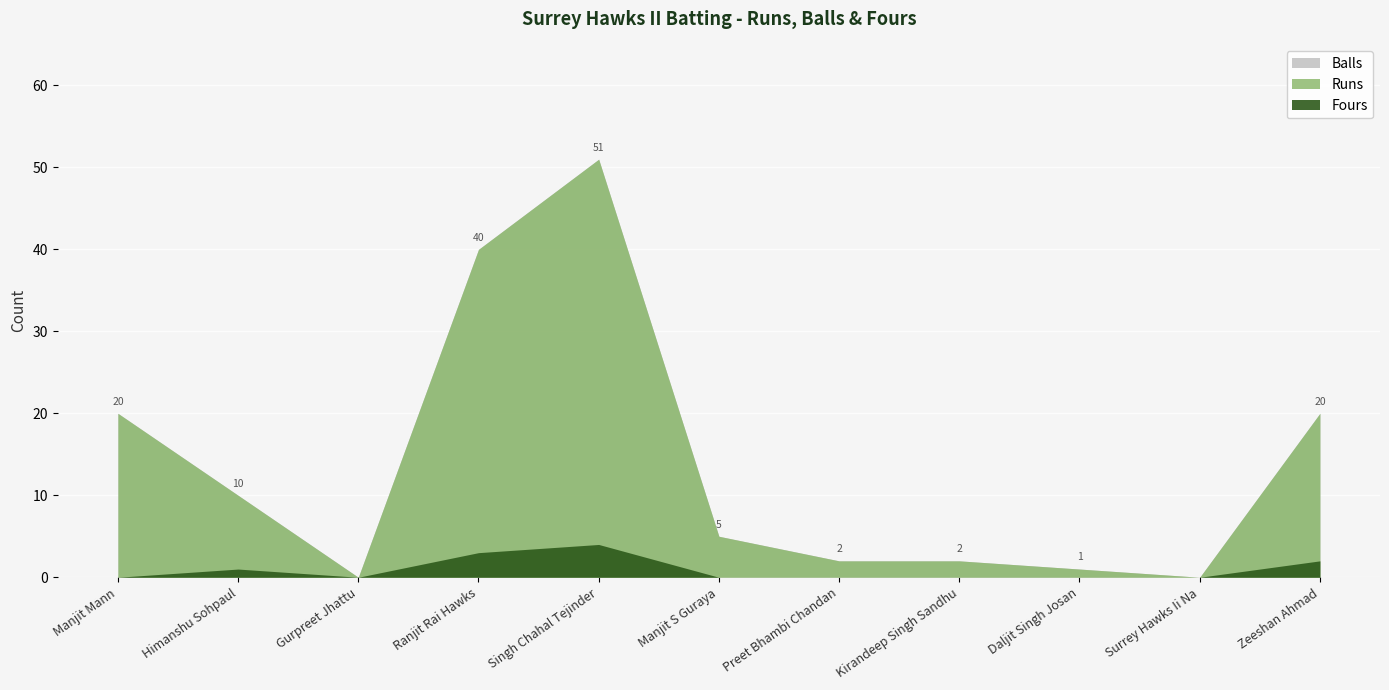

What is the difference between the Balls values at Daljit Singh Josan and Kirandeep Singh Sandhu?

1